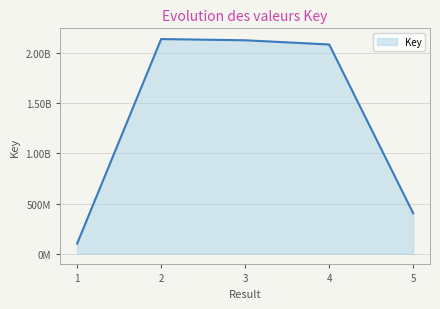

Rank the categories by value from lowest to highest.

1, 5, 4, 3, 2